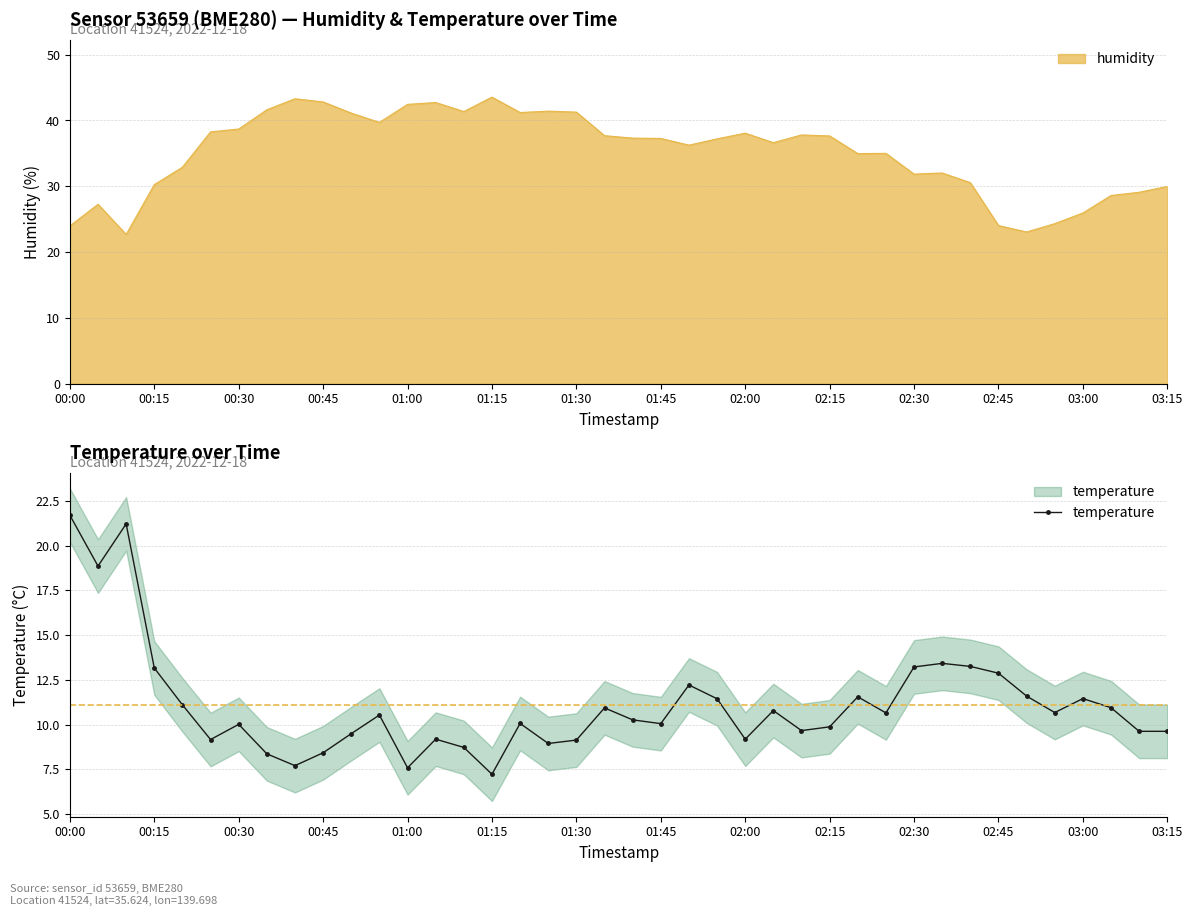

The humidity series shows 59.9 at 01:30. True or false?

False